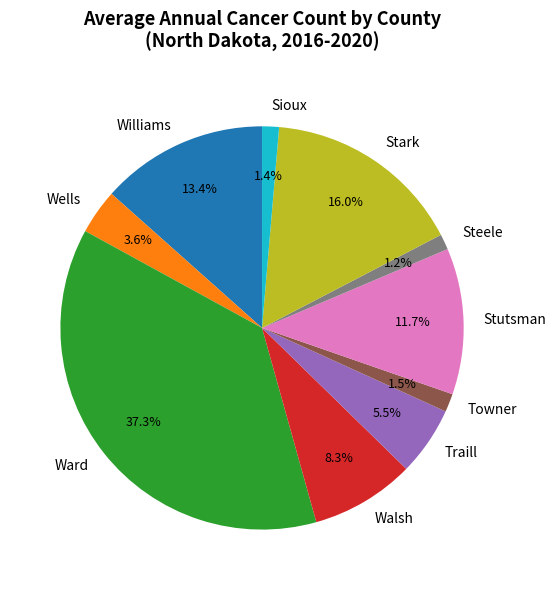

Is it true that Wells is 4% of the pie?

True